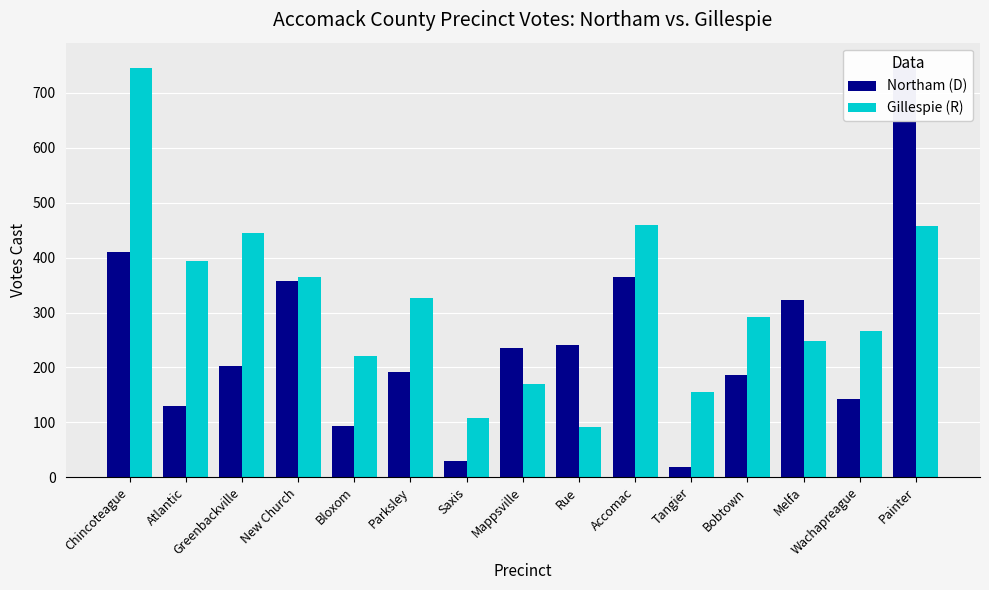

Is it true that Gillespie (R) equals 822 at Accomac?

False